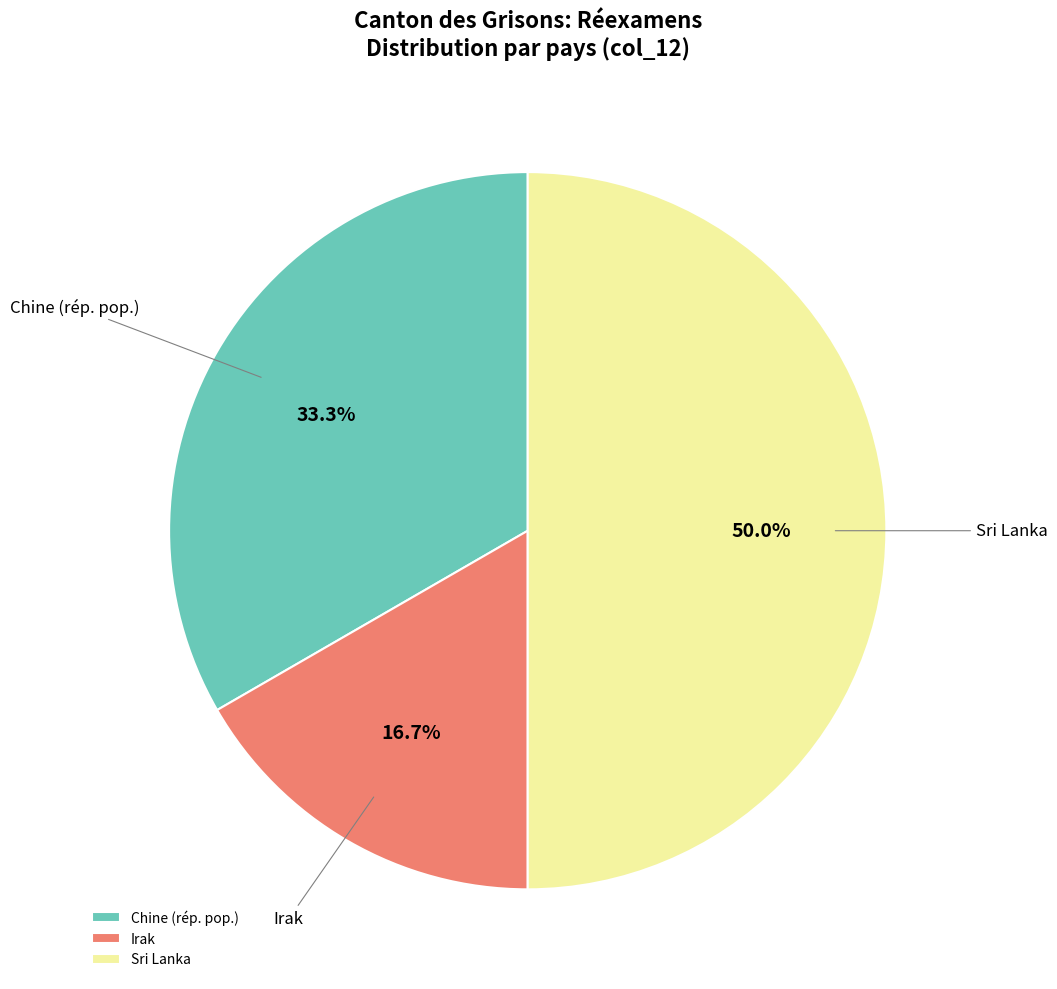

What is the smallest slice in the pie chart?

Irak